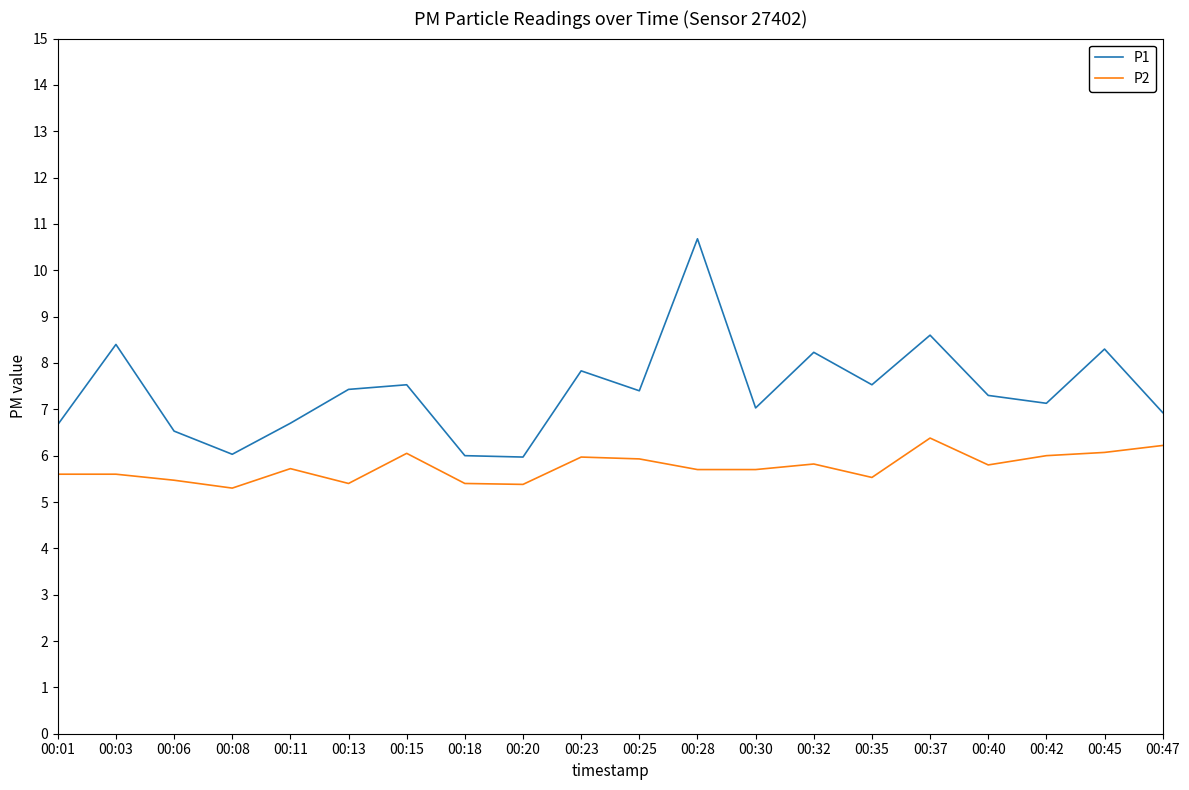

At which category does the chart reach its peak across all series?

00:28